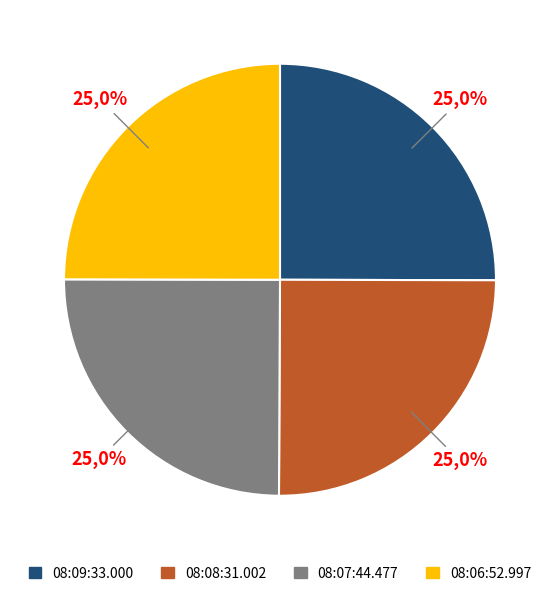

What percentage is the 08:06:52.997 slice, to the nearest percent?

25%